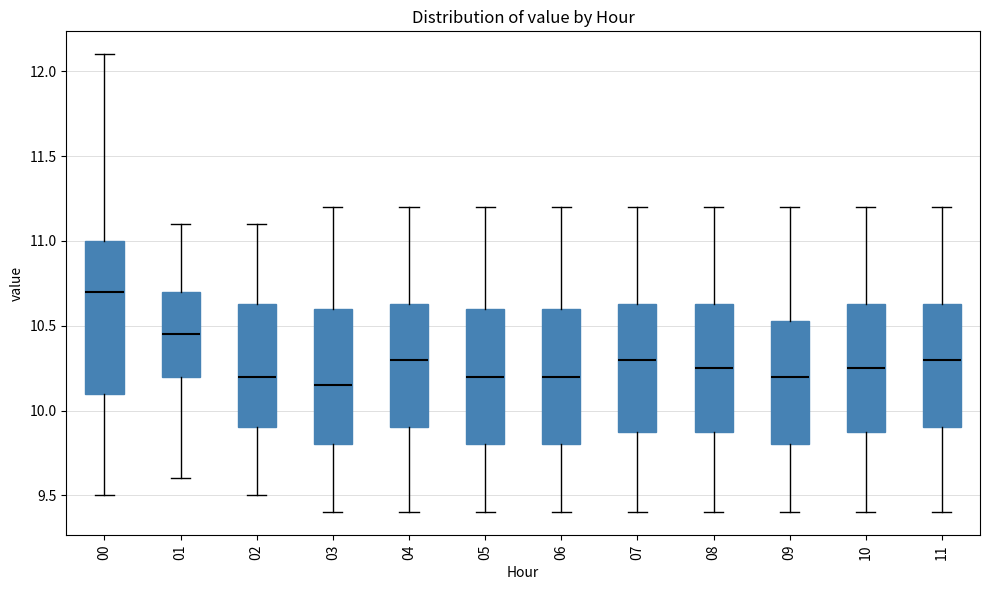

Which box has the lowest median line?

03